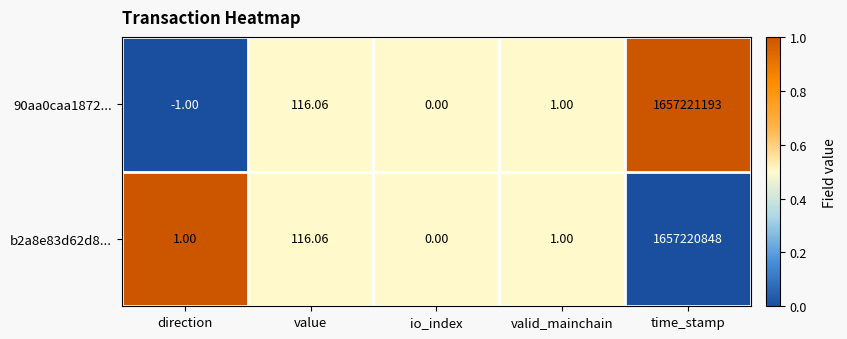

Count the number of data series in this chart.

2